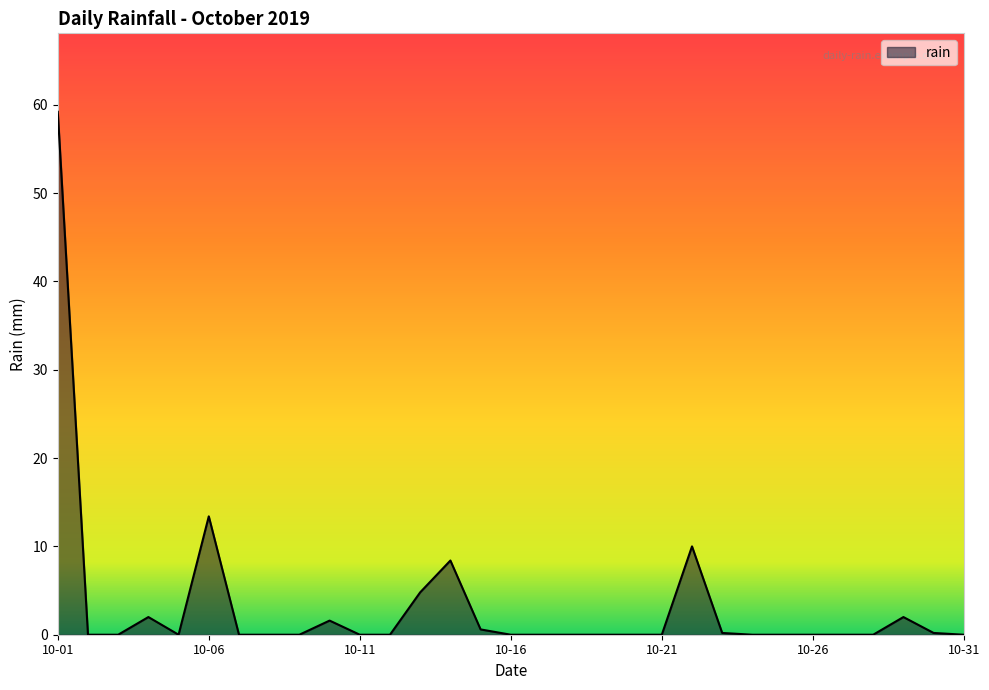

What is the greatest value displayed?

59.2